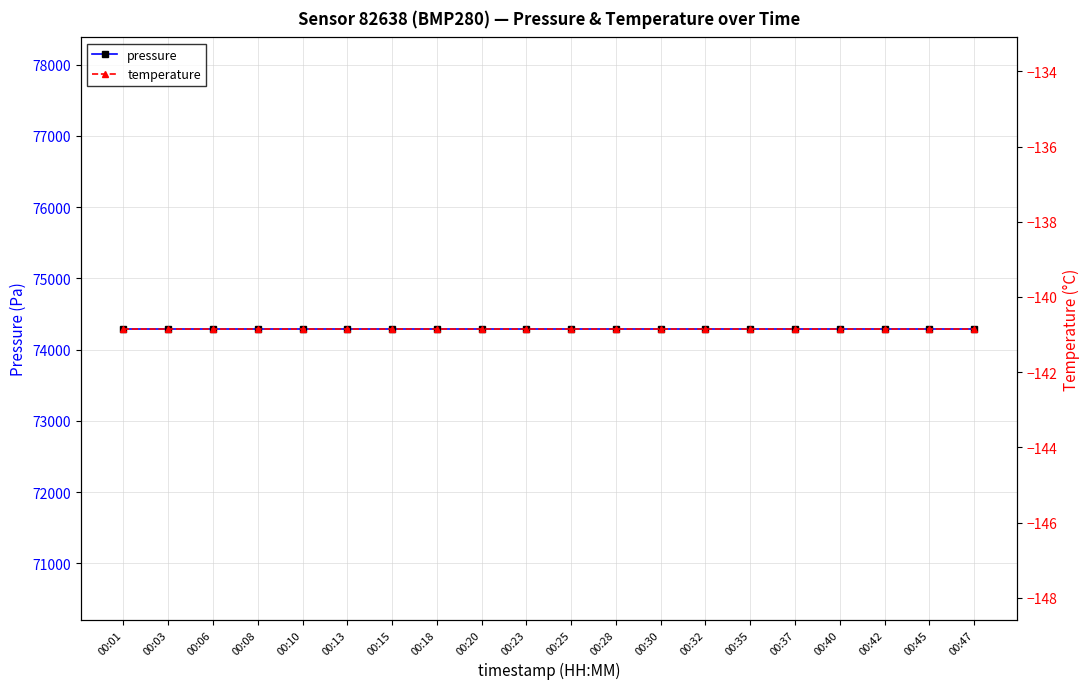

The pressure series shows 74294.4 at 00:25. True or false?

True